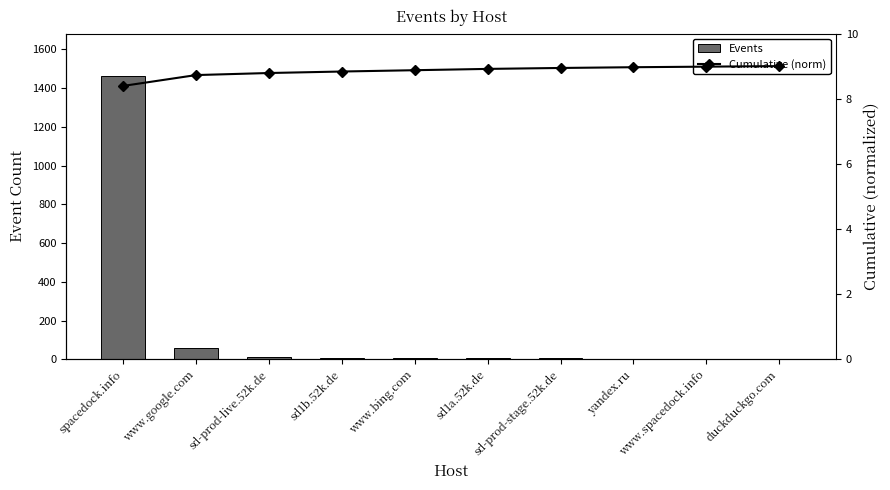

At how many categories does at least one series exceed 1393?

1